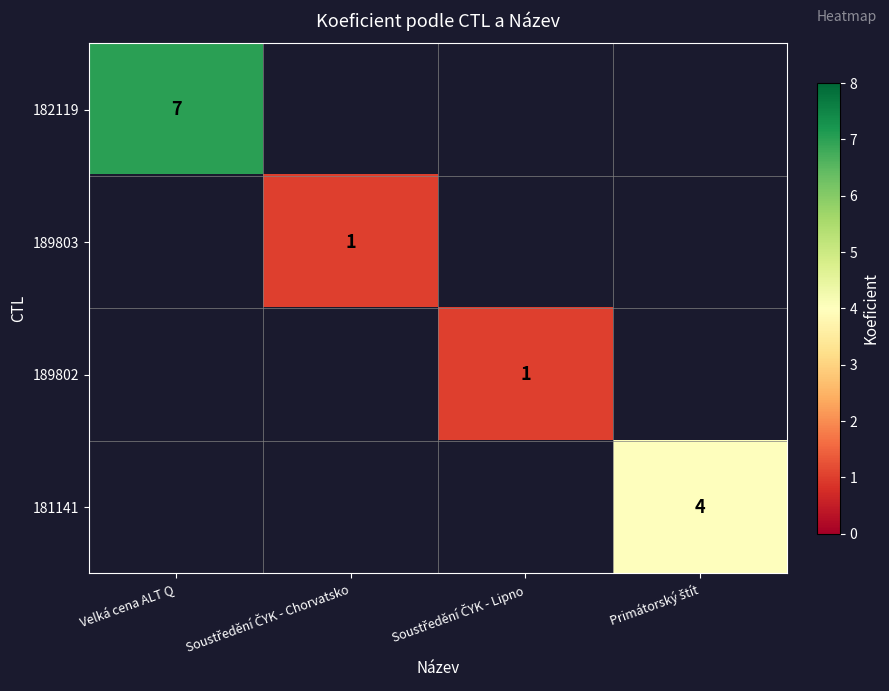

The value of 182119 at Velká cena ALT Q is 7. True or false?

True